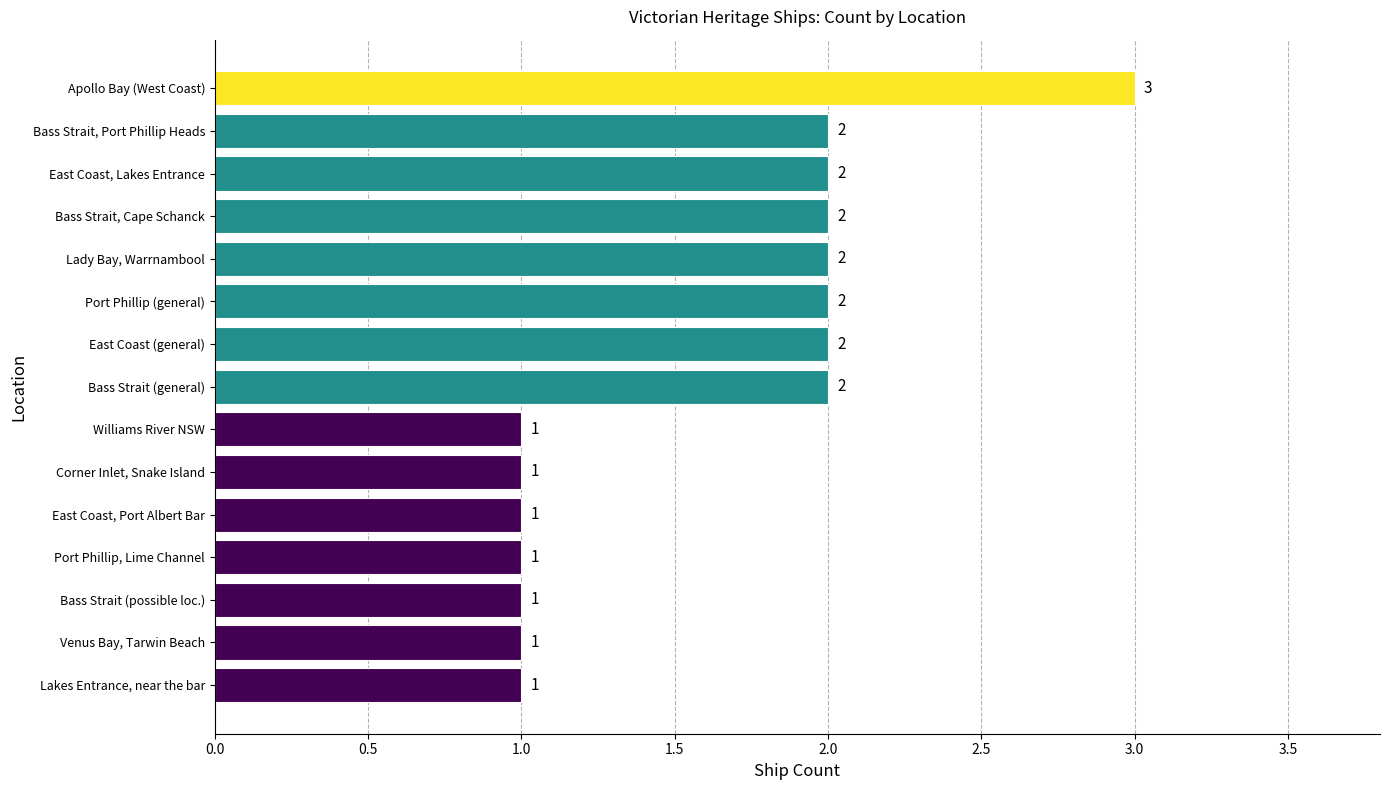

What is the sum of the values at Port Phillip, Lime Channel and East Coast, Lakes Entrance?

3